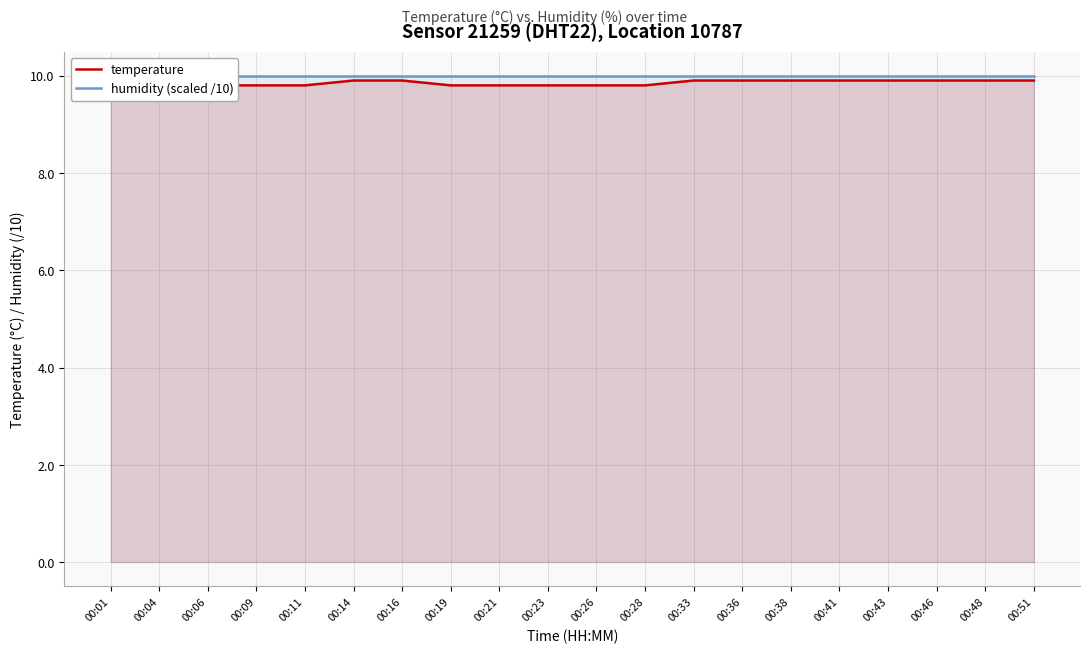

What is the average value of the temperature series?

9.8